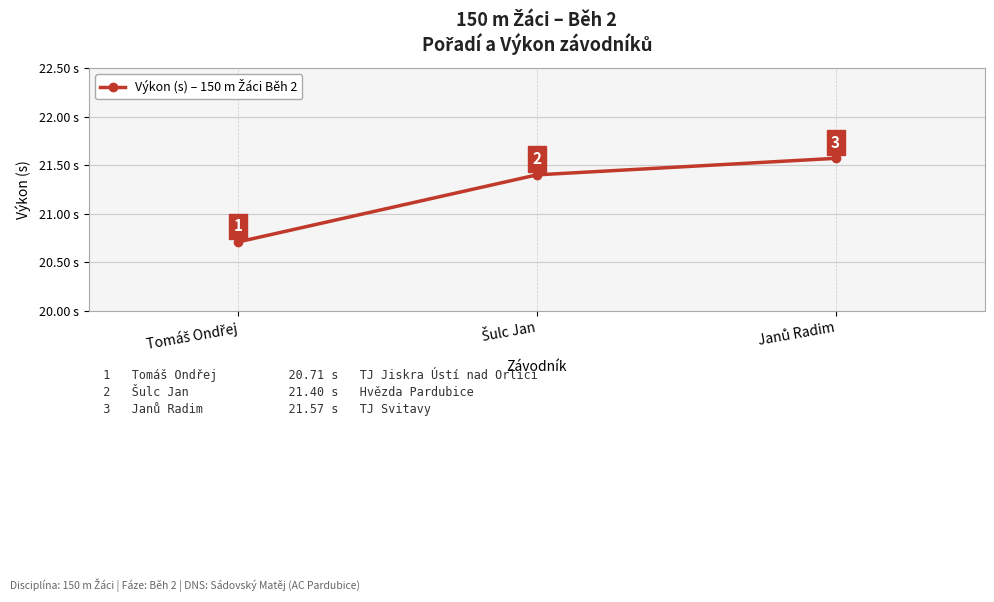

What is the value of the 2nd point from the left?

21.4